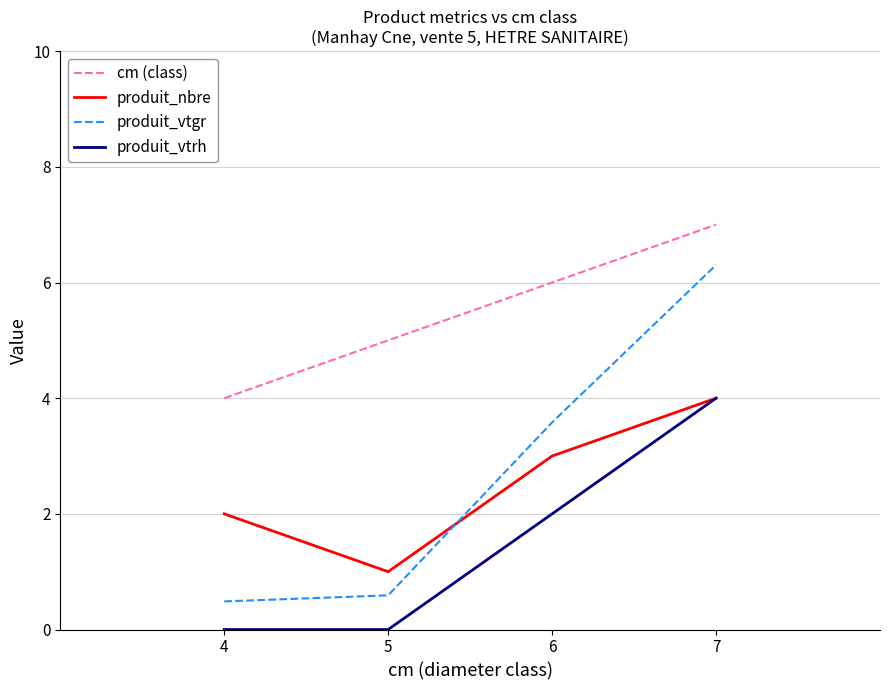

What is the difference between the maximum and minimum values in the produit_nbre series?

3.0